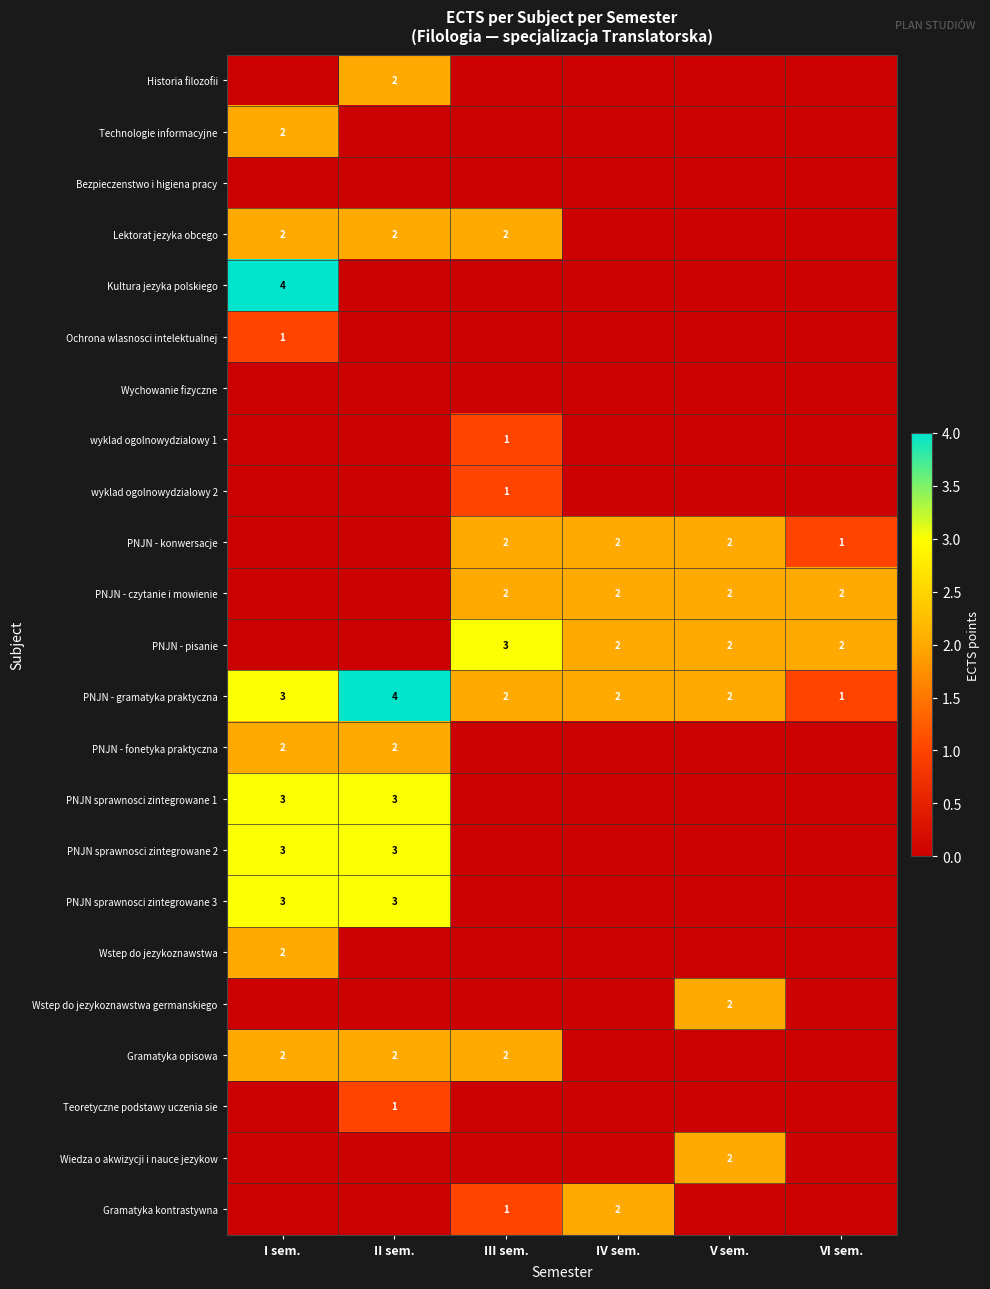

Count the Ochrona wlasnosci intelektualnej values in the range 0 to 1.

6